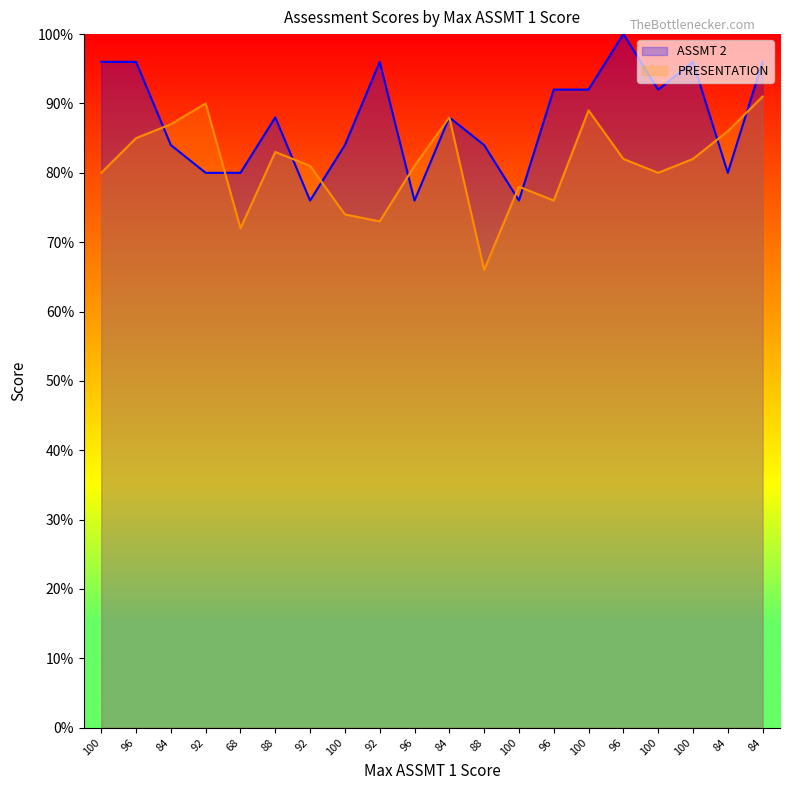

What are all the series names shown in the legend?

ASSMT 2, PRESENTATION